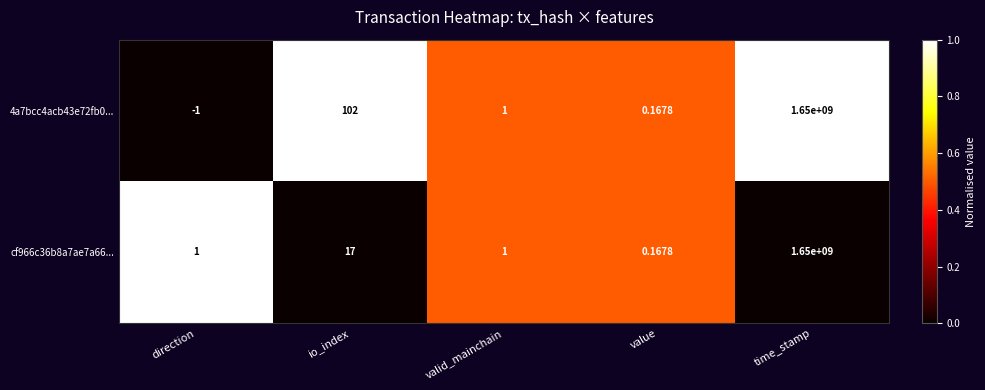

List the labels in order of 4a7bcc4acb43e72fb0... value, largest first.

time_stamp, io_index, valid_mainchain, value, direction